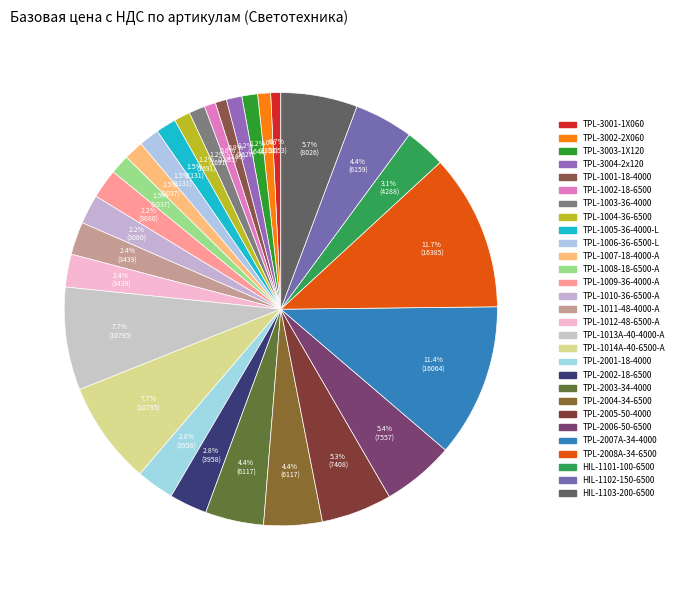

True or false: TPL-1002-18-6500 accounts for 11% of the total.

False